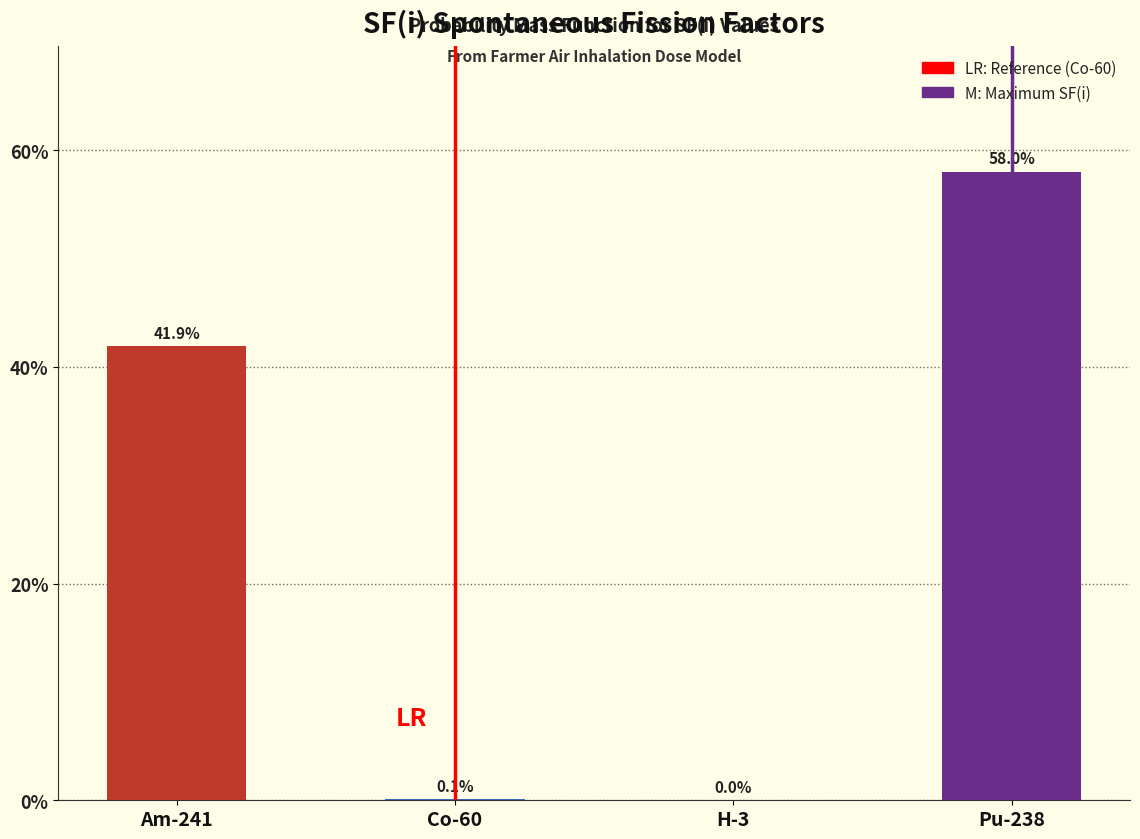

Where does the data first go above 41?

Am-241